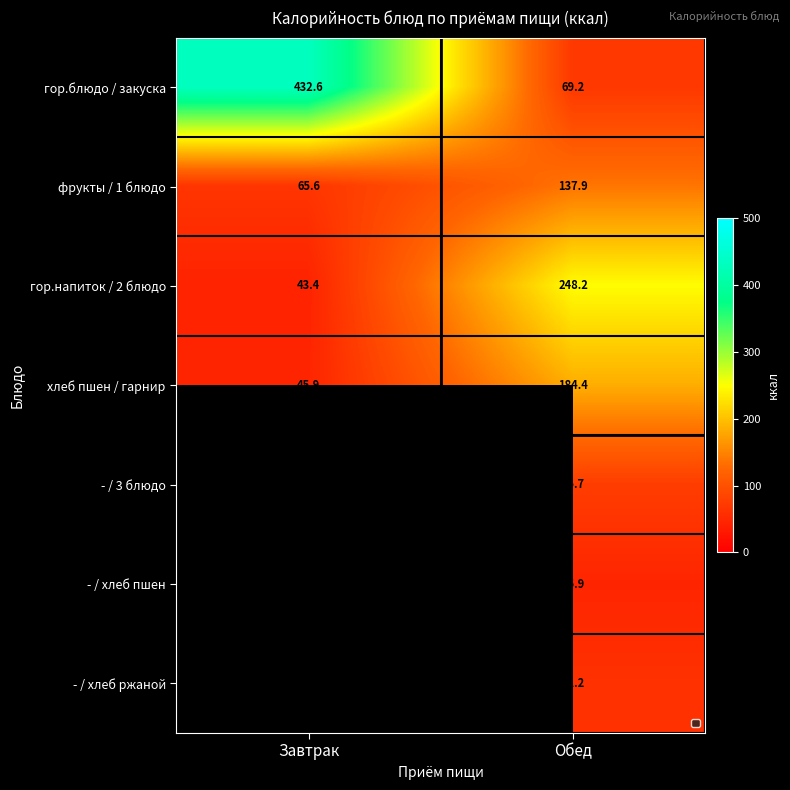

What is the sum of the хлеб пшен / гарнир values at Обед and Завтрак?

230.3